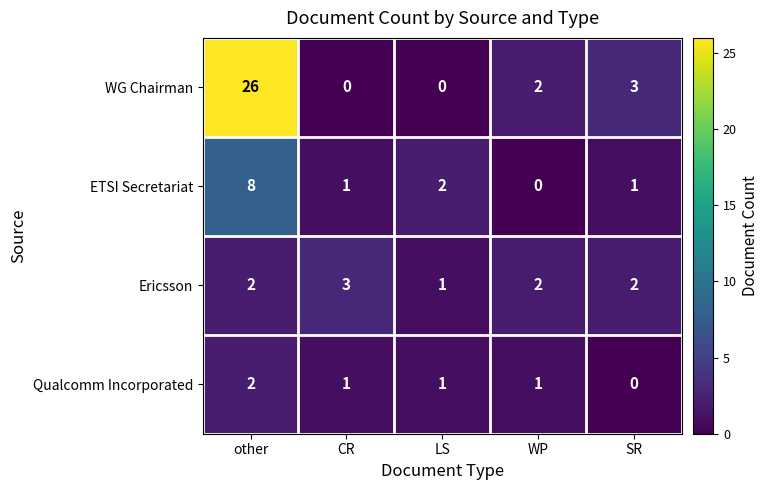

Is it true that Ericsson equals 3 at CR?

True